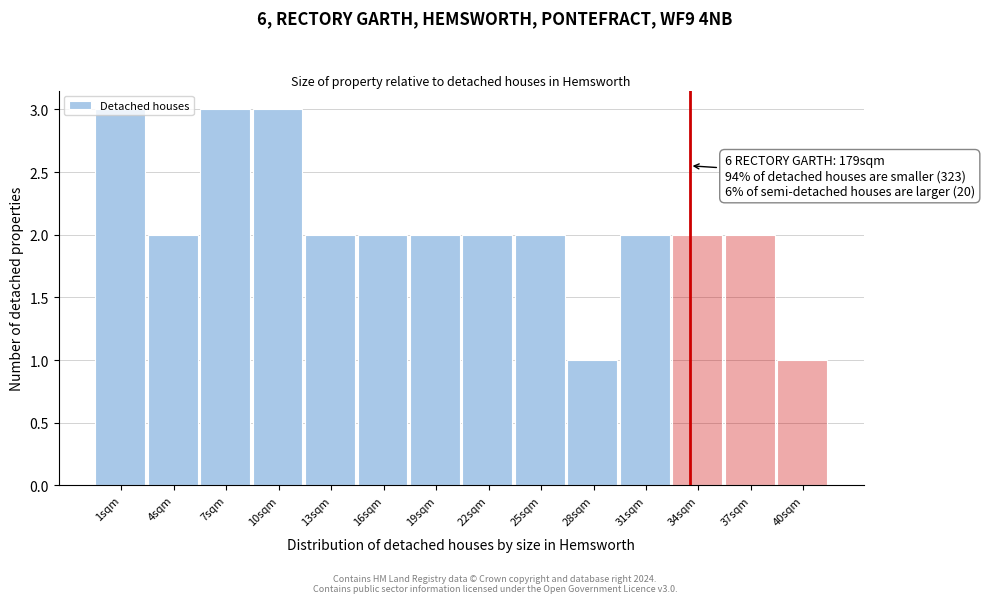

What is the maximum value shown in the chart?

3